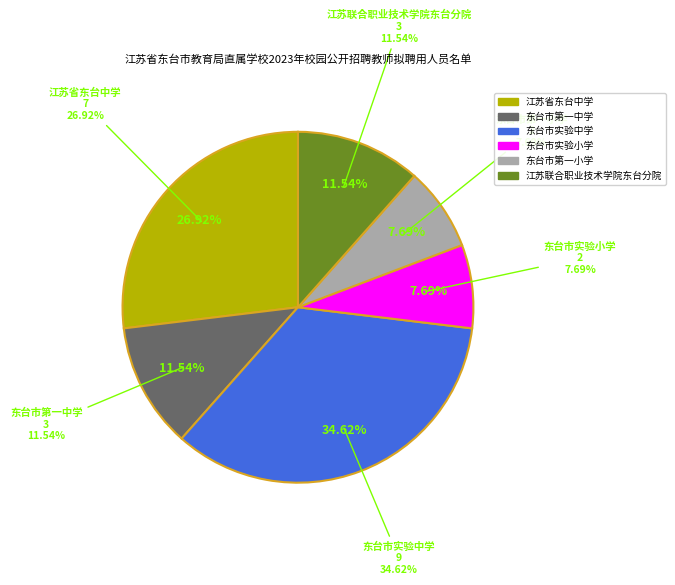

Does any single category account for the majority?

No